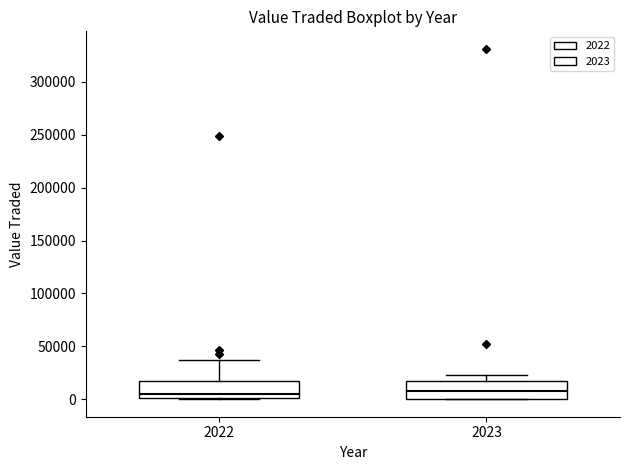

Reading left to right, read every box against the y-axis: the position of its median line, the range the box covers, and the ends of its whiskers. The values are not printed on the chart, so give them approximately, as read against the axis.

2022: median 5000, box 0 to 15000, whiskers 0 to 35000
2023: median 10000, box 0 to 15000, whiskers 0 to 25000